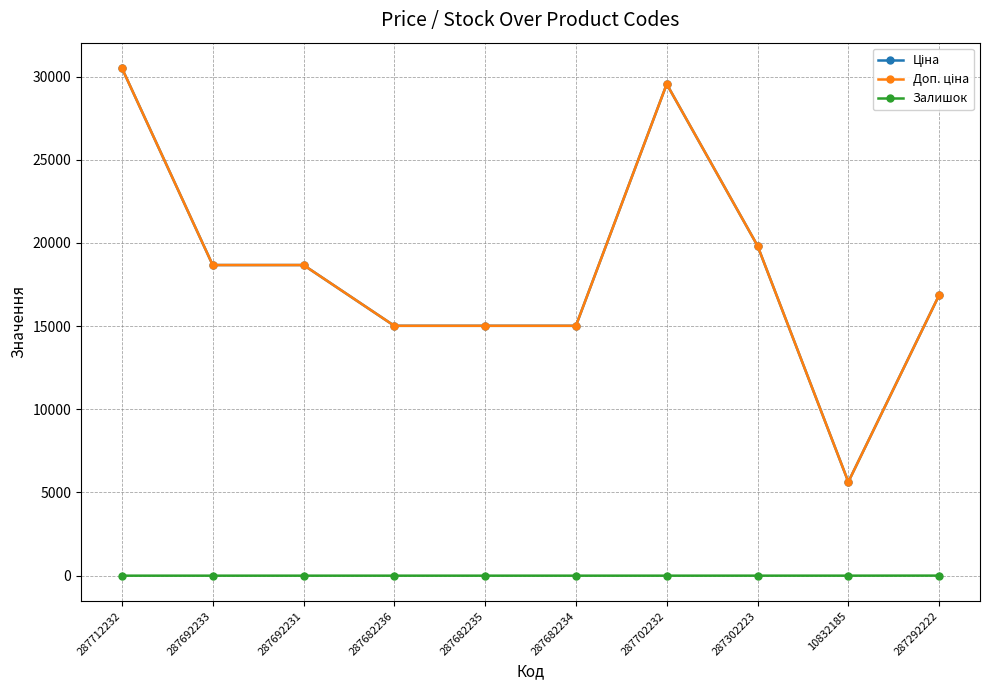

The value of Залишок at 287302223 is 1.5. True or false?

False